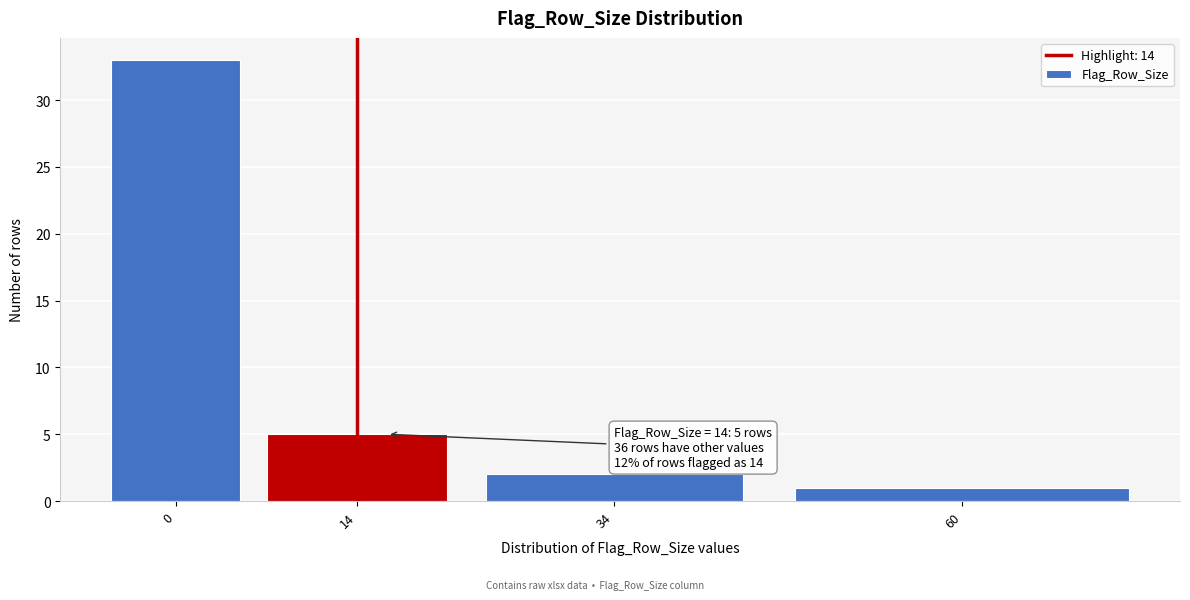

Reading right to left, extract all data points from this chart.

60=1	34=2	14=5	0=33